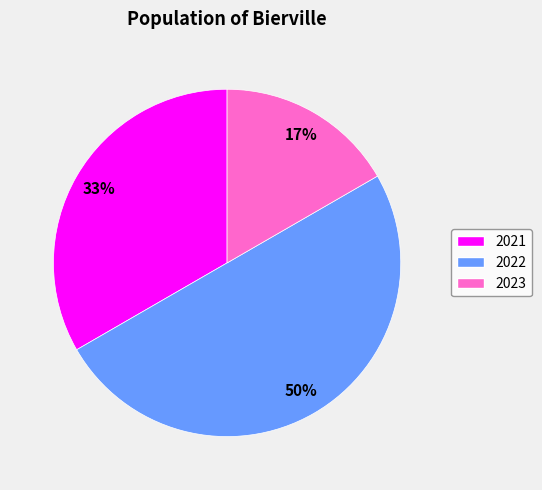

What is the ratio of the value at 2023 to the value at 2021?

0.5